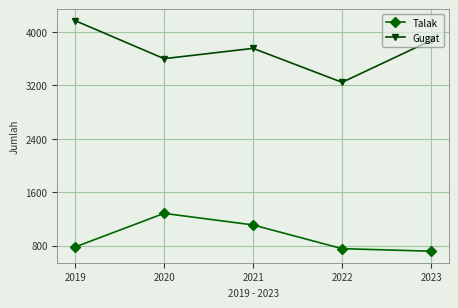

In Talak, how many points are higher than both neighbors (excluding endpoints)?

1